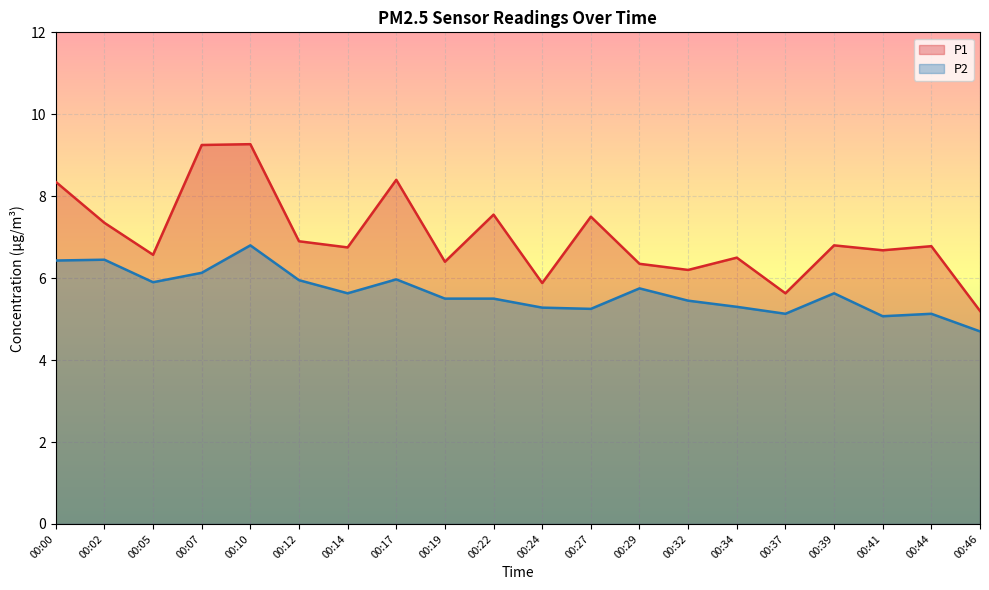

What is the highest value of the P1 series?

9.3